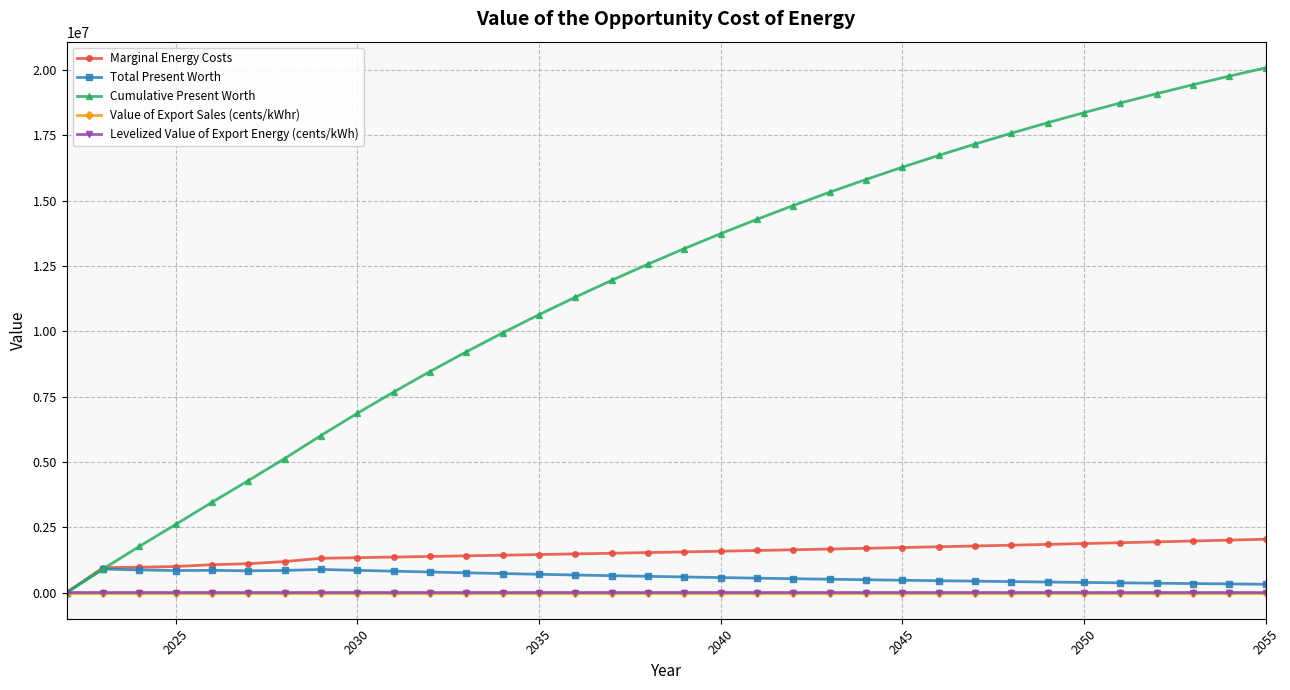

How many values in the Levelized Value of Export Energy (cents/kWh) series exceed 5?

33